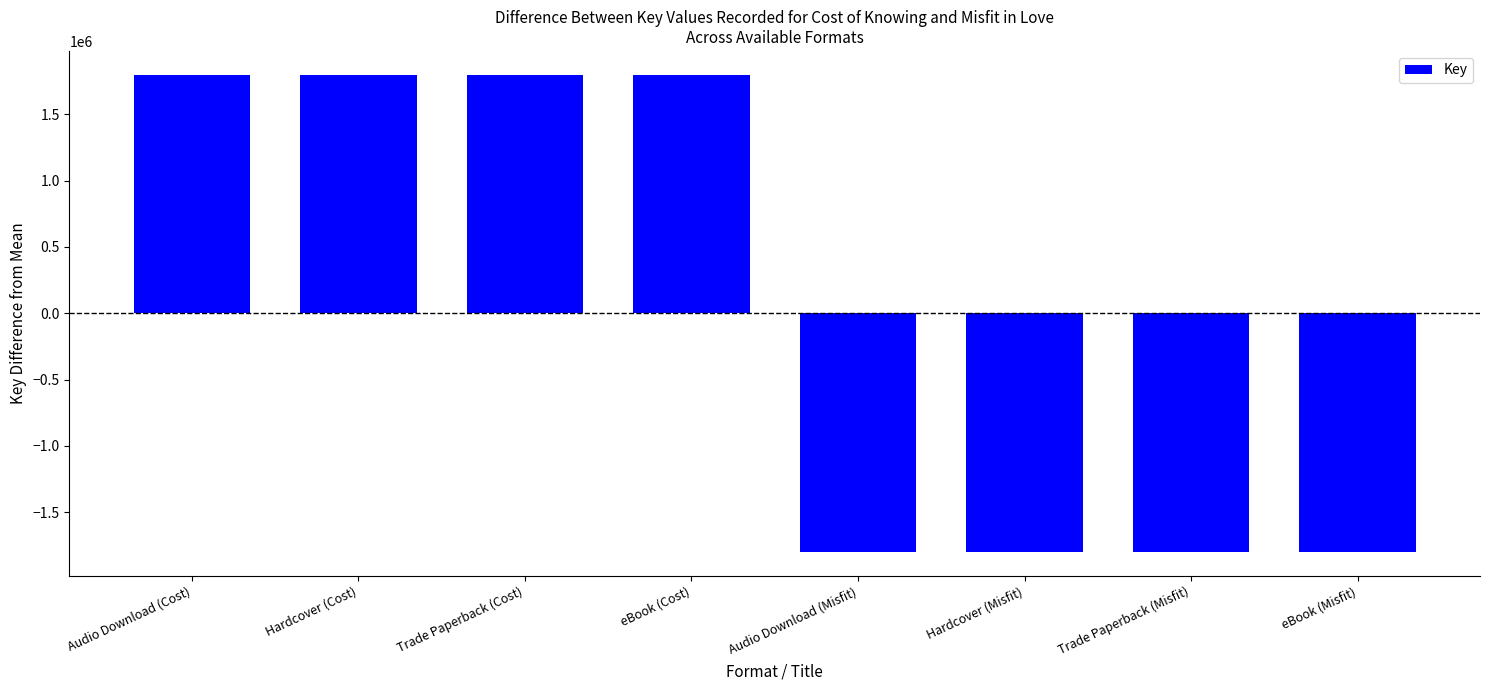

What is the label of the 8th bar from the left?

eBook (Misfit)